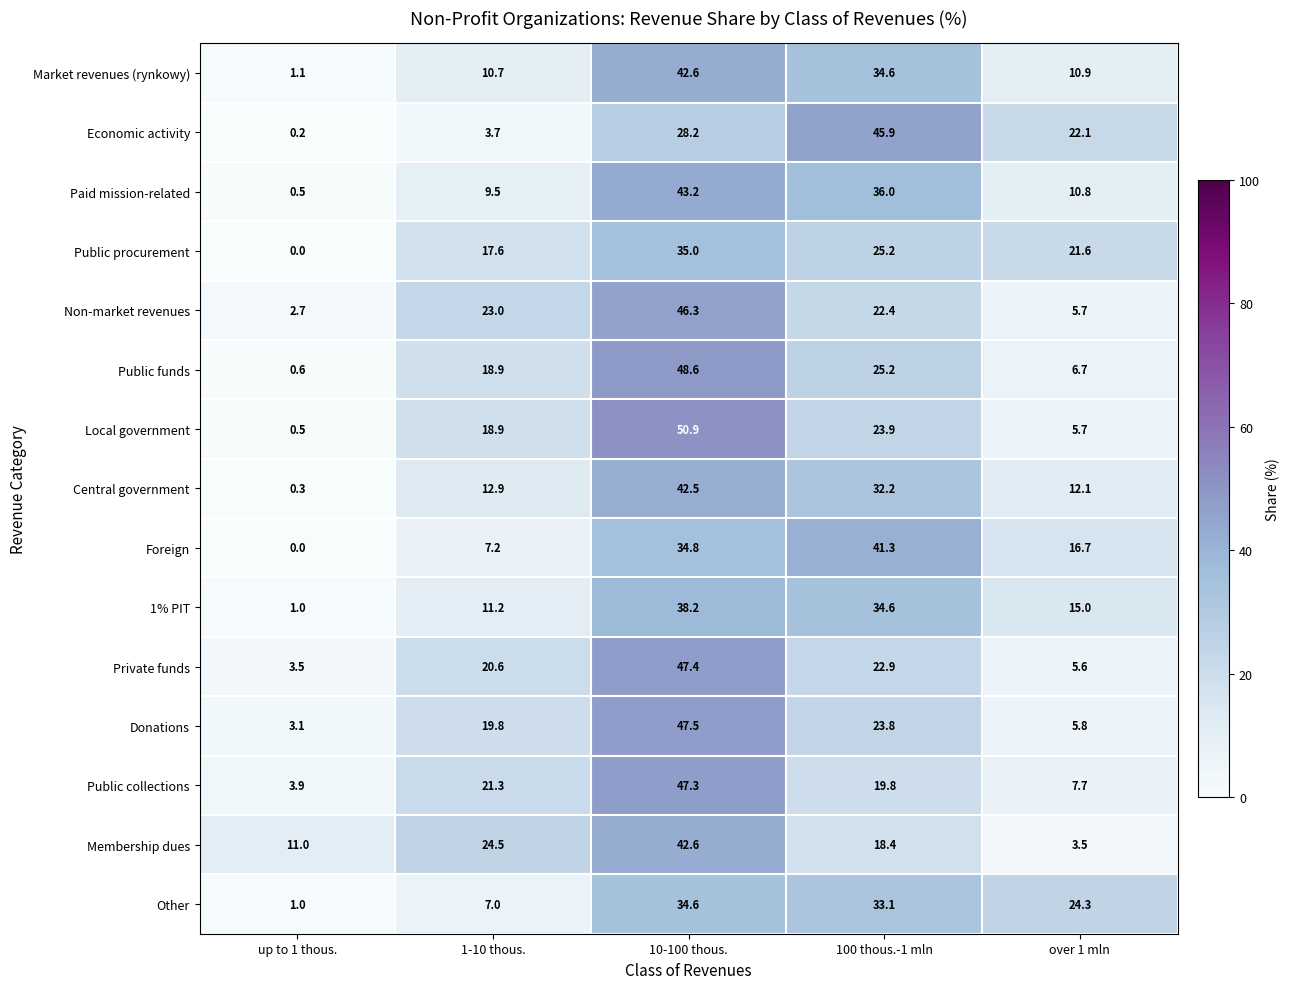

Is it true that Market revenues (rynkowy) equals 4.3 at 1-10 thous.?

False